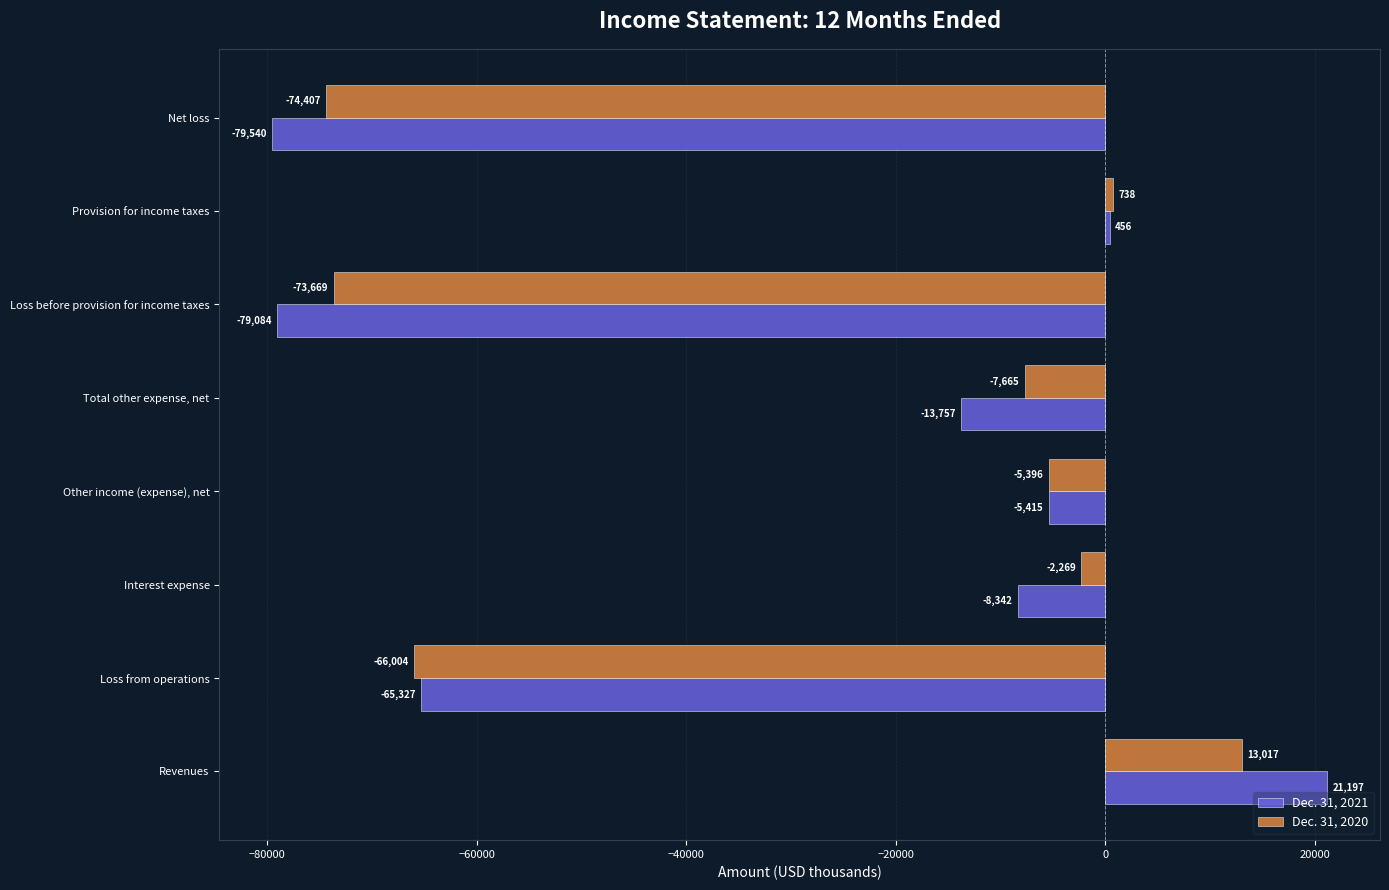

List the series in order of their peak value, highest first.

Dec. 31, 2021, Dec. 31, 2020